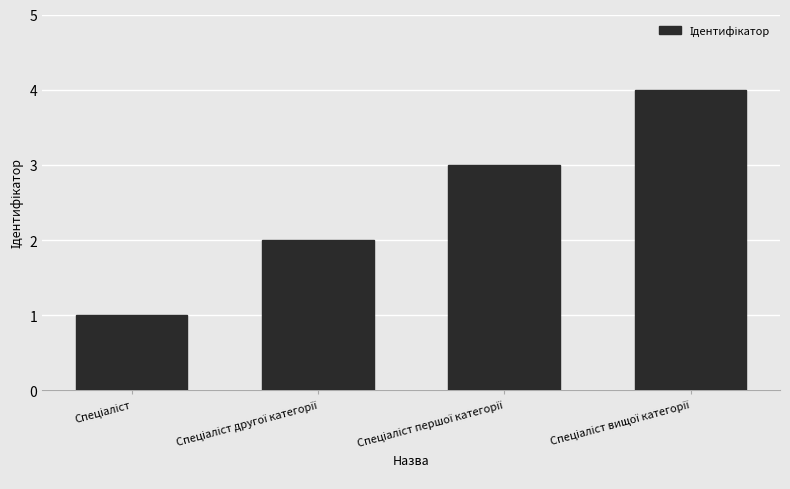

What is the maximum value shown in the chart?

4